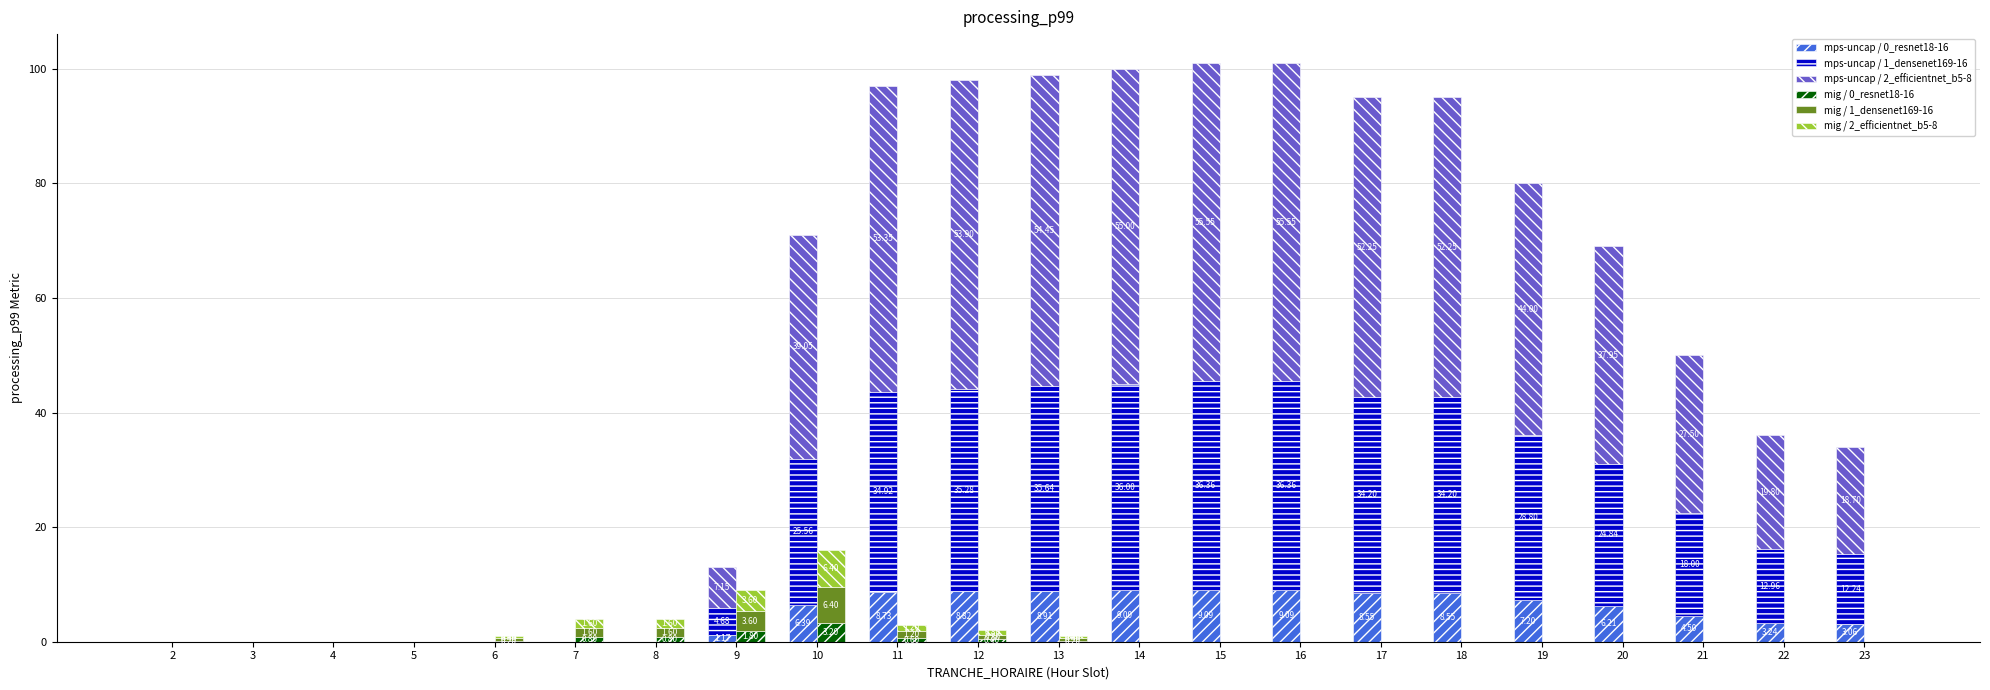

Which series has the largest range (max minus min)?

mps-uncap / 2_efficientnet_b5-8